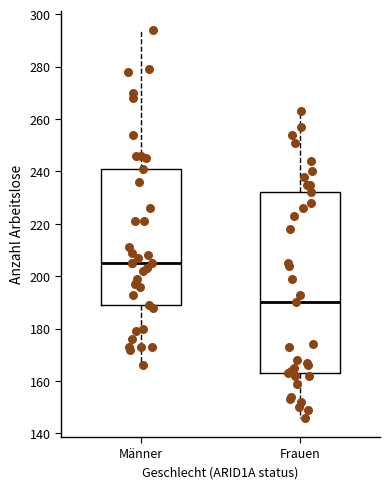

Which box's median line is the lowest?

Frauen